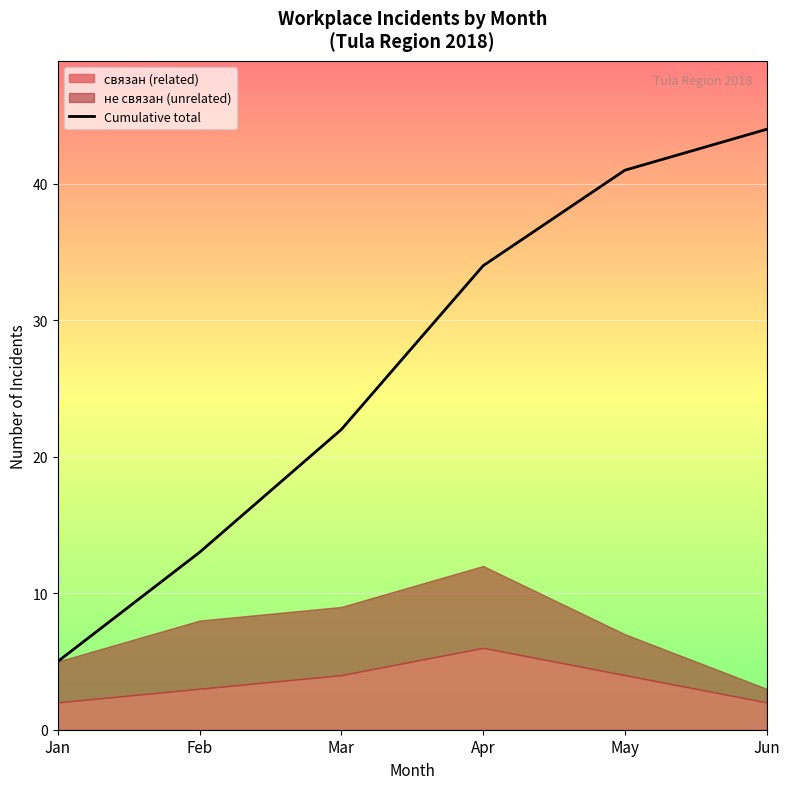

What is the change in value from Jan to Apr?

+29